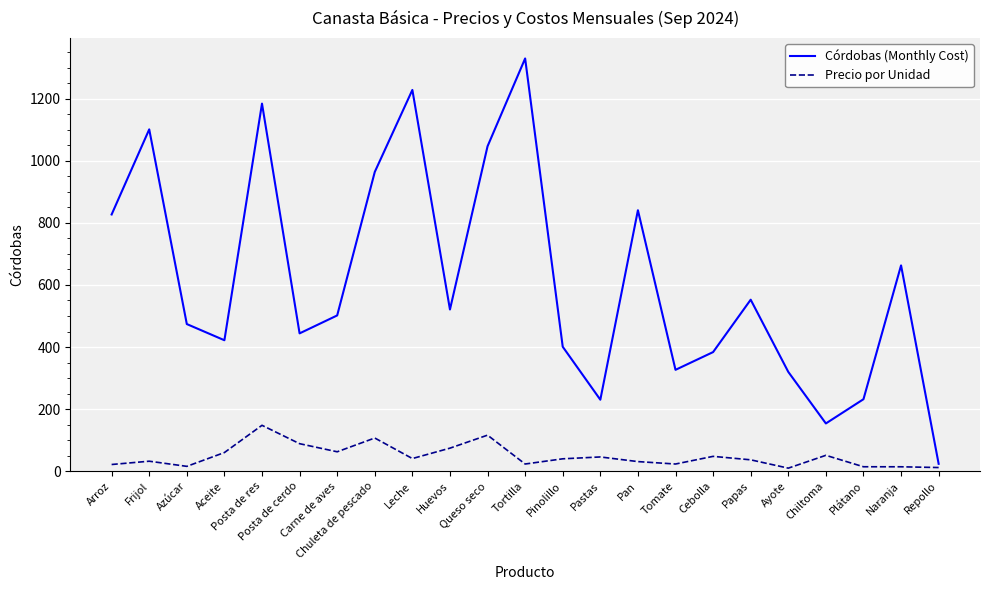

Is the value of Córdobas (Monthly Cost) at Huevos greater than the value of Precio por Unidad at Tomate?

Yes